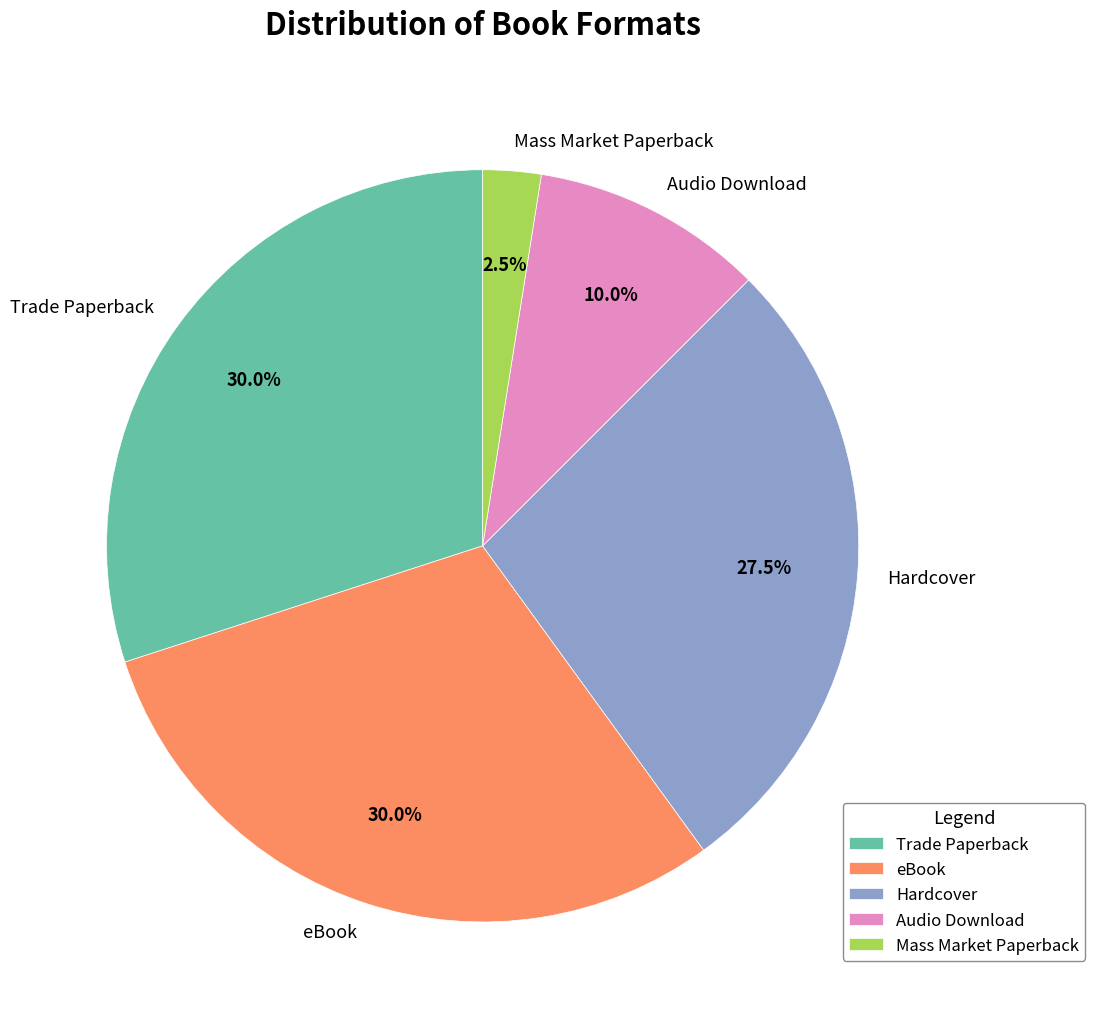

What is the smallest slice in the pie chart?

Mass Market Paperback